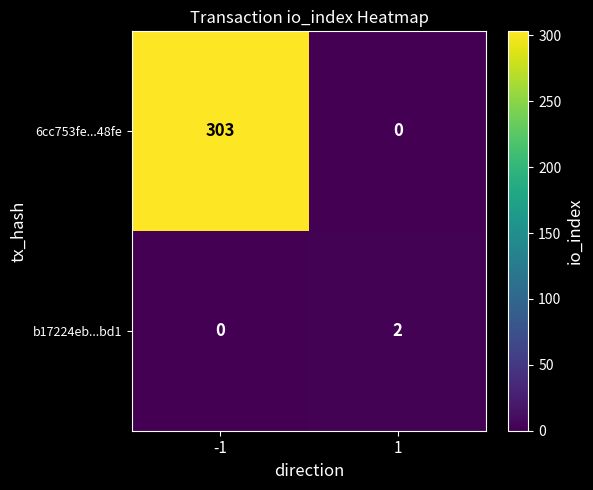

Reading left to right, what are all the values shown in this chart?

6cc753fe...48fe: 303	0
b17224eb...bd1: 0	2